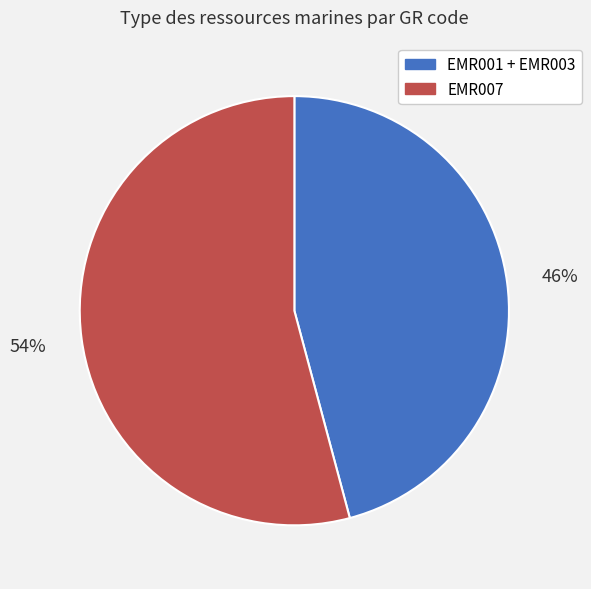

Is there a majority slice in this chart?

Yes